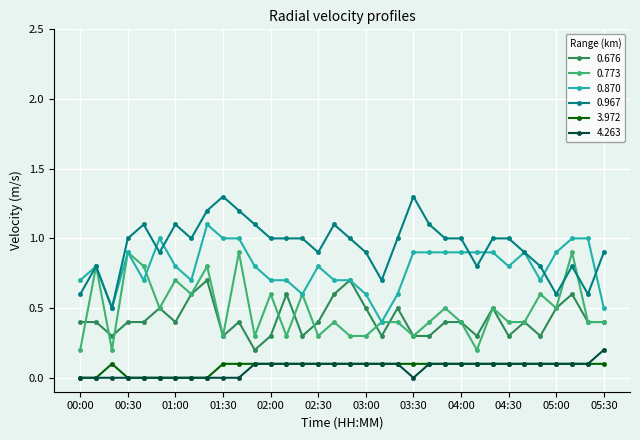

True or false: 0.676 has more than 2 points higher than both neighbors.

True